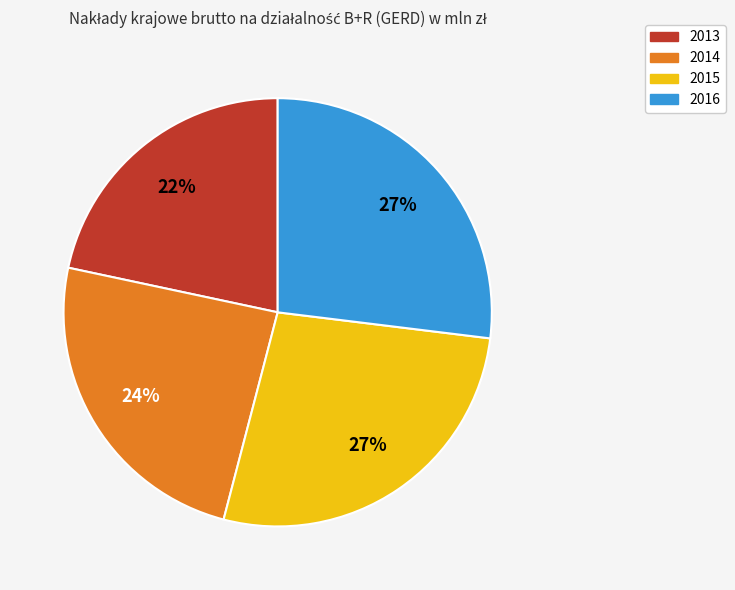

The 2013 slice represents 30% of the pie. True or false?

False